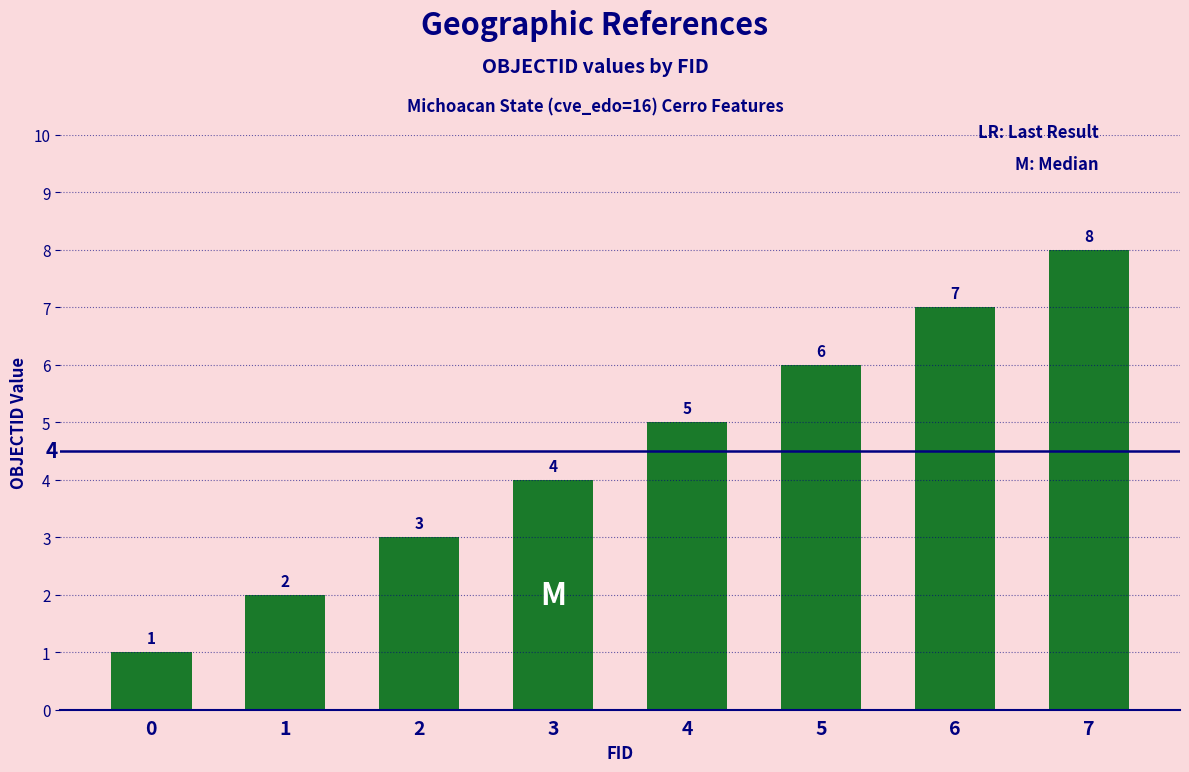

Rank the categories by value from highest to lowest.

7, 6, 5, 4, 3, 2, 1, 0